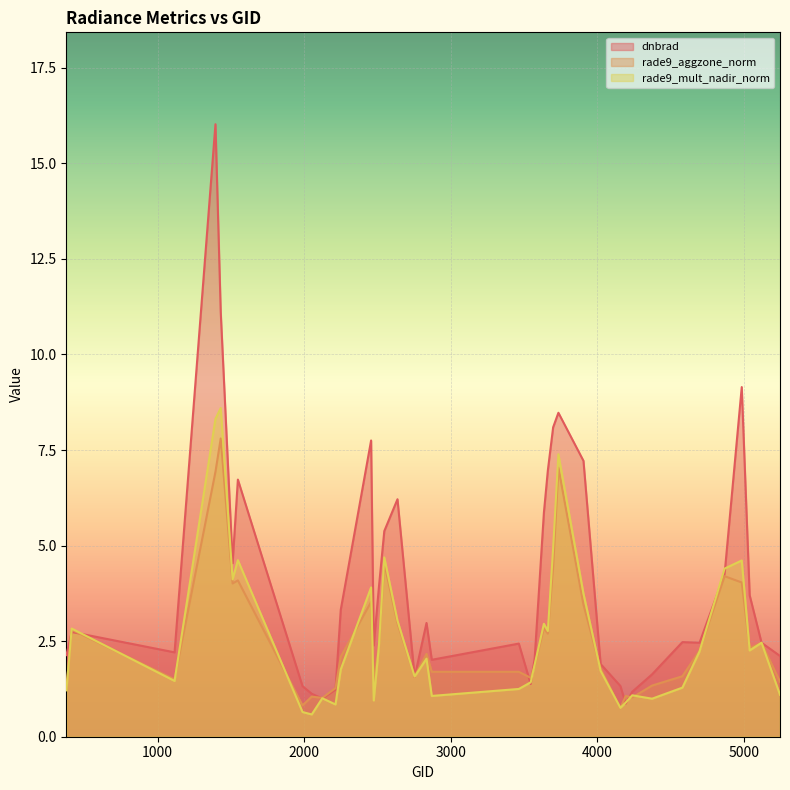

Where is dnbrad nearest to the value 8?

3698